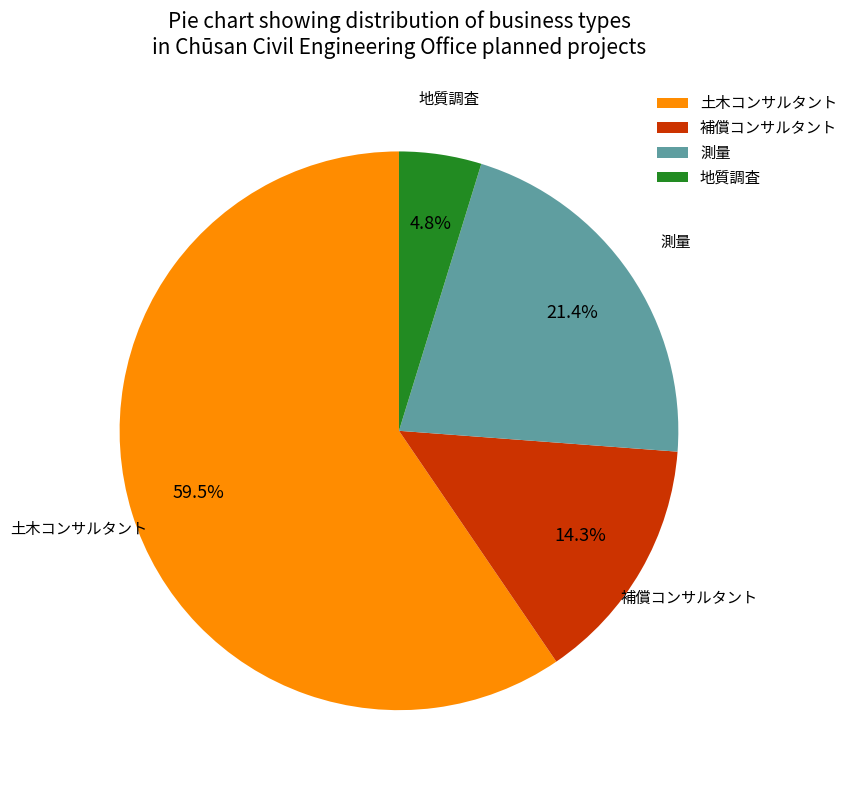

Does any single category account for the majority?

Yes